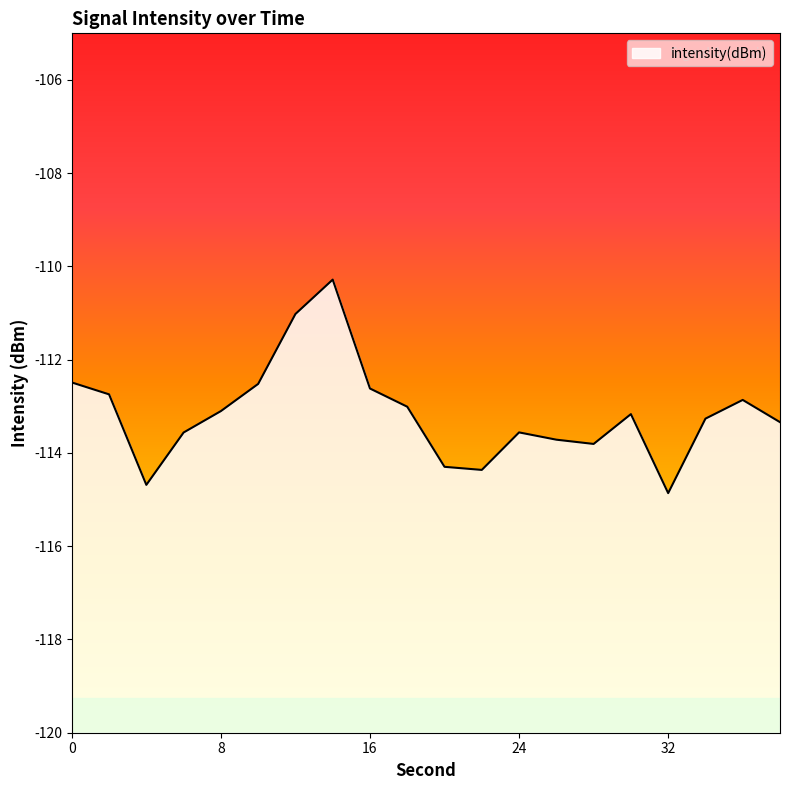

How many lines are shown in the chart?

1